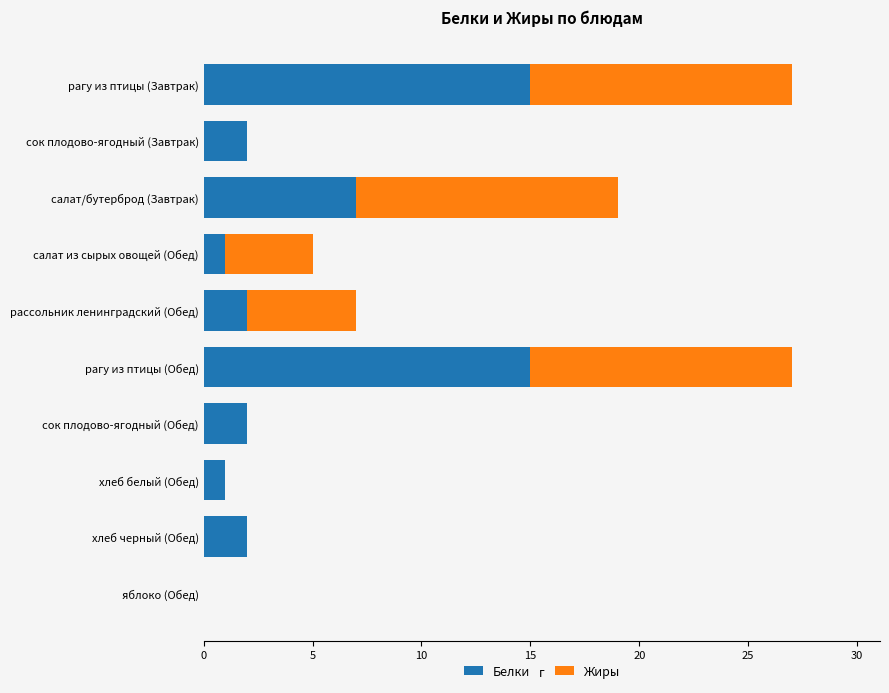

The Белки series shows 2 at хлеб черный (Обед). True or false?

True